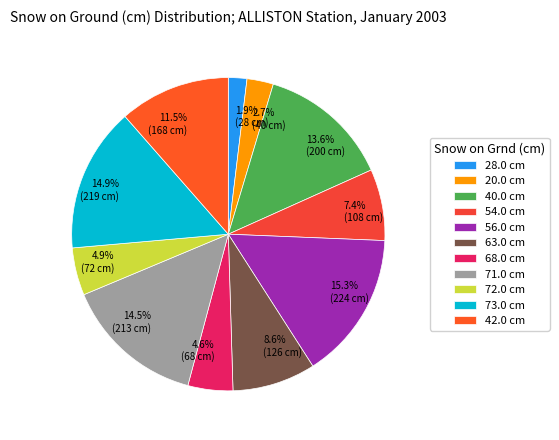

How many segments does this pie chart have?

11